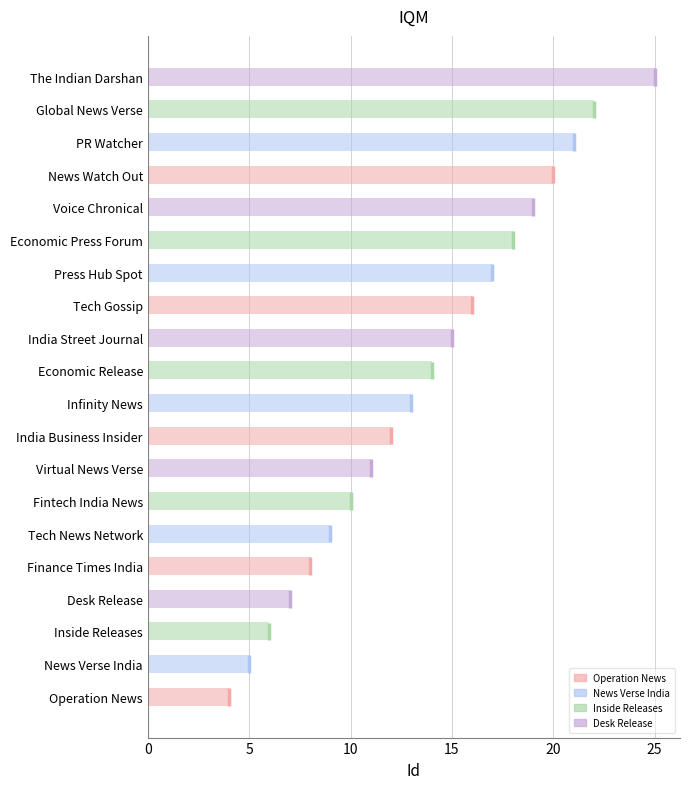

What position from the left is Tech Gossip?

13